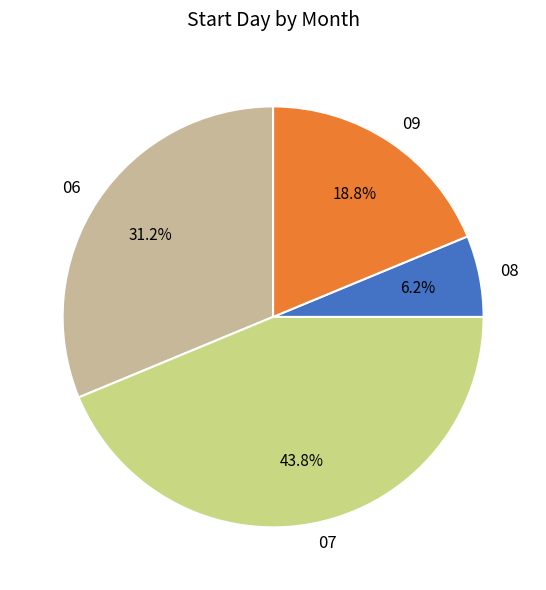

Rank the categories by value from highest to lowest.

07, 06, 09, 08